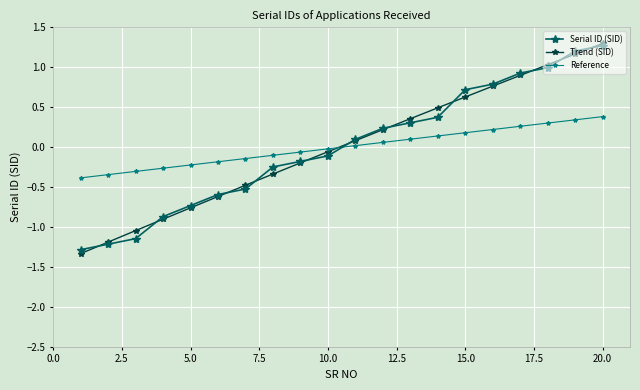

How many intersections are there between Reference and Serial ID (SID)?

1